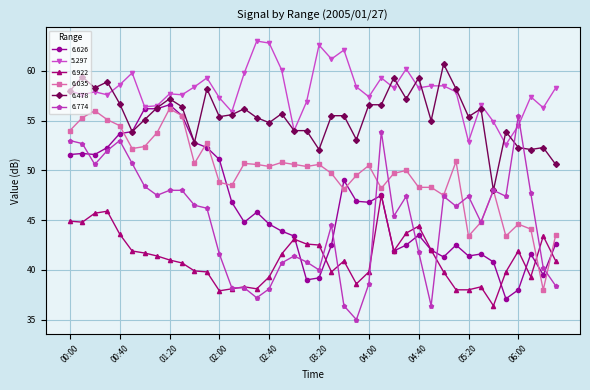

Which series has the largest total across all categories?

5.297